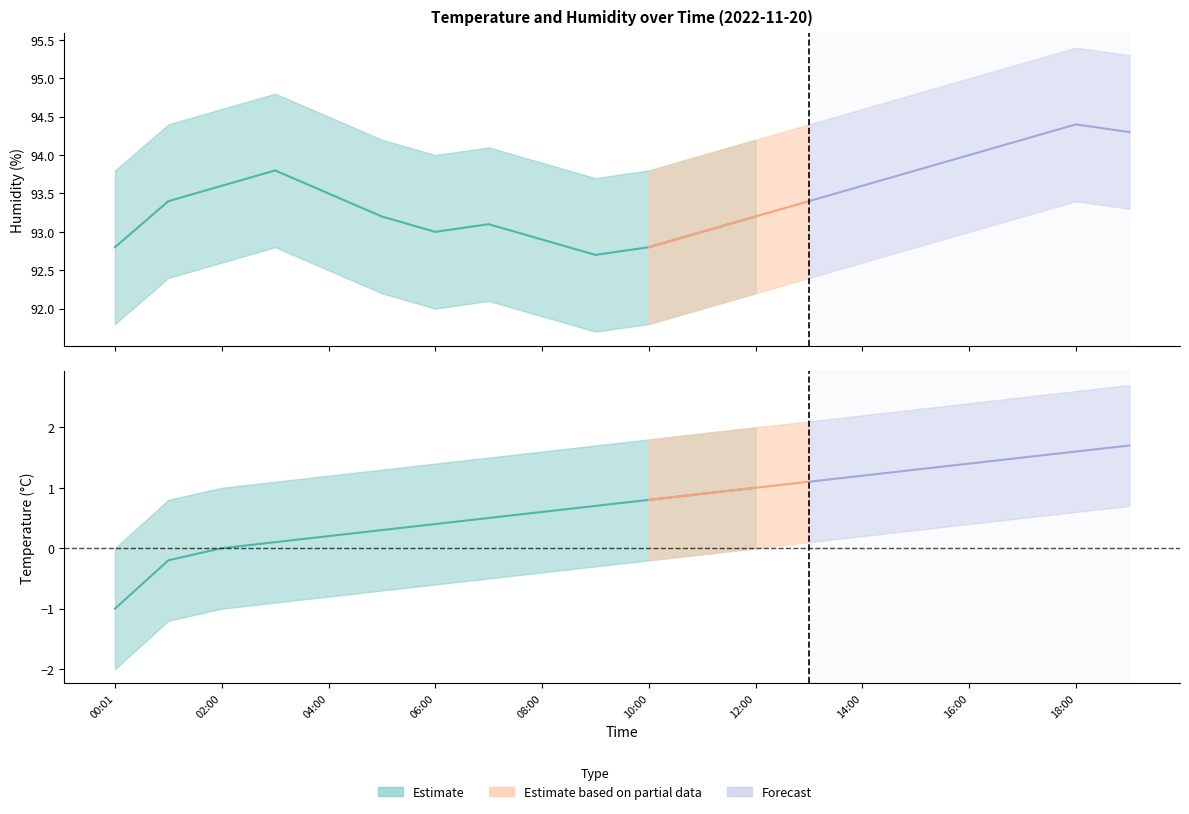

Reading left to right, transcribe all the data shown in this chart.

humidity: 00:01=92.8	01:00=93.4	02:00=93.6	03:00=93.8	04:00=93.5	05:00=93.2	06:00=93.0	07:00=93.1	08:00=92.9	09:00=92.7	10:00=92.8	11:00=93.0	12:00=93.2	13:00=93.4	14:00=93.6	15:00=93.8	16:00=94.0	17:00=94.2	18:00=94.4	19:00=94.3
humidity_upper: 00:01=93.8	01:00=94.4	02:00=94.6	03:00=94.8	04:00=94.5	05:00=94.2	06:00=94.0	07:00=94.1	08:00=93.9	09:00=93.7	10:00=93.8	11:00=94.0	12:00=94.2	13:00=94.4	14:00=94.6	15:00=94.8	16:00=95.0	17:00=95.2	18:00=95.4	19:00=95.3
humidity_lower: 00:01=91.8	01:00=92.4	02:00=92.6	03:00=92.8	04:00=92.5	05:00=92.2	06:00=92.0	07:00=92.1	08:00=91.9	09:00=91.7	10:00=91.8	11:00=92.0	12:00=92.2	13:00=92.4	14:00=92.6	15:00=92.8	16:00=93.0	17:00=93.2	18:00=93.4	19:00=93.3
temperature: 00:01=-1.0	01:00=-0.2	02:00=0.0	03:00=0.1	04:00=0.2	05:00=0.3	06:00=0.4	07:00=0.5	08:00=0.6	09:00=0.7	10:00=0.8	11:00=0.9	12:00=1.0	13:00=1.1	14:00=1.2	15:00=1.3	16:00=1.4	17:00=1.5	18:00=1.6	19:00=1.7
temperature_upper: 00:01=0.0	01:00=0.8	02:00=1.0	03:00=1.1	04:00=1.2	05:00=1.3	06:00=1.4	07:00=1.5	08:00=1.6	09:00=1.7	10:00=1.8	11:00=1.9	12:00=2.0	13:00=2.1	14:00=2.2	15:00=2.3	16:00=2.4	17:00=2.5	18:00=2.6	19:00=2.7
temperature_lower: 00:01=-2.0	01:00=-1.2	02:00=-1.0	03:00=-0.9	04:00=-0.8	05:00=-0.7	06:00=-0.6	07:00=-0.5	08:00=-0.4	09:00=-0.3	10:00=-0.2	11:00=-0.1	12:00=0.0	13:00=0.1	14:00=0.2	15:00=0.3	16:00=0.4	17:00=0.5	18:00=0.6	19:00=0.7